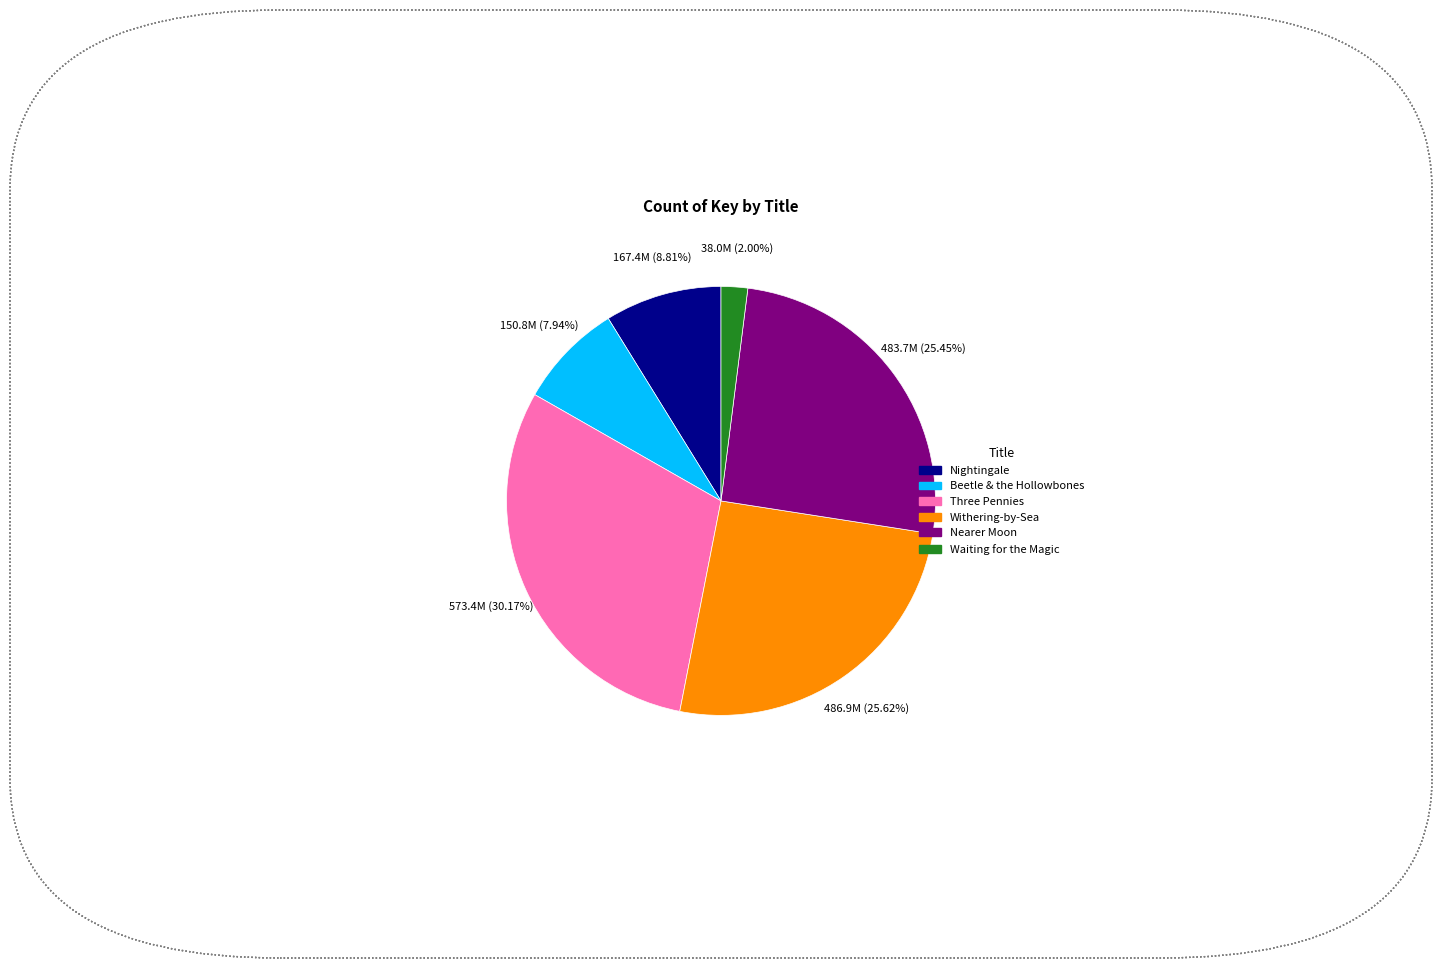

Between Waiting for the Magic and Withering-by-Sea, which is larger?

Withering-by-Sea